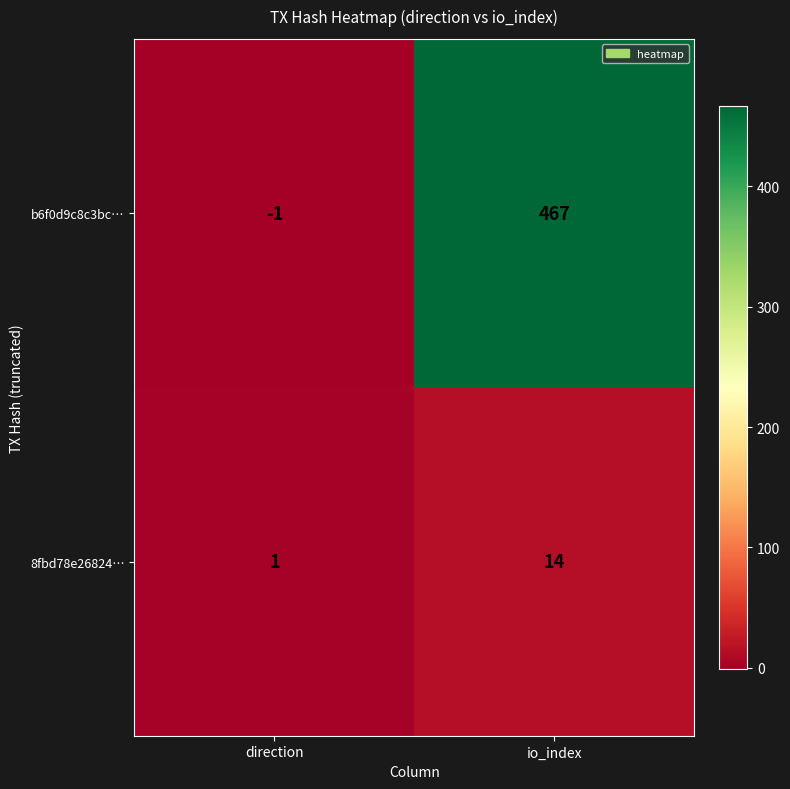

Is it true that b6f0d9c8c3bc… equals 810 at io_index?

False